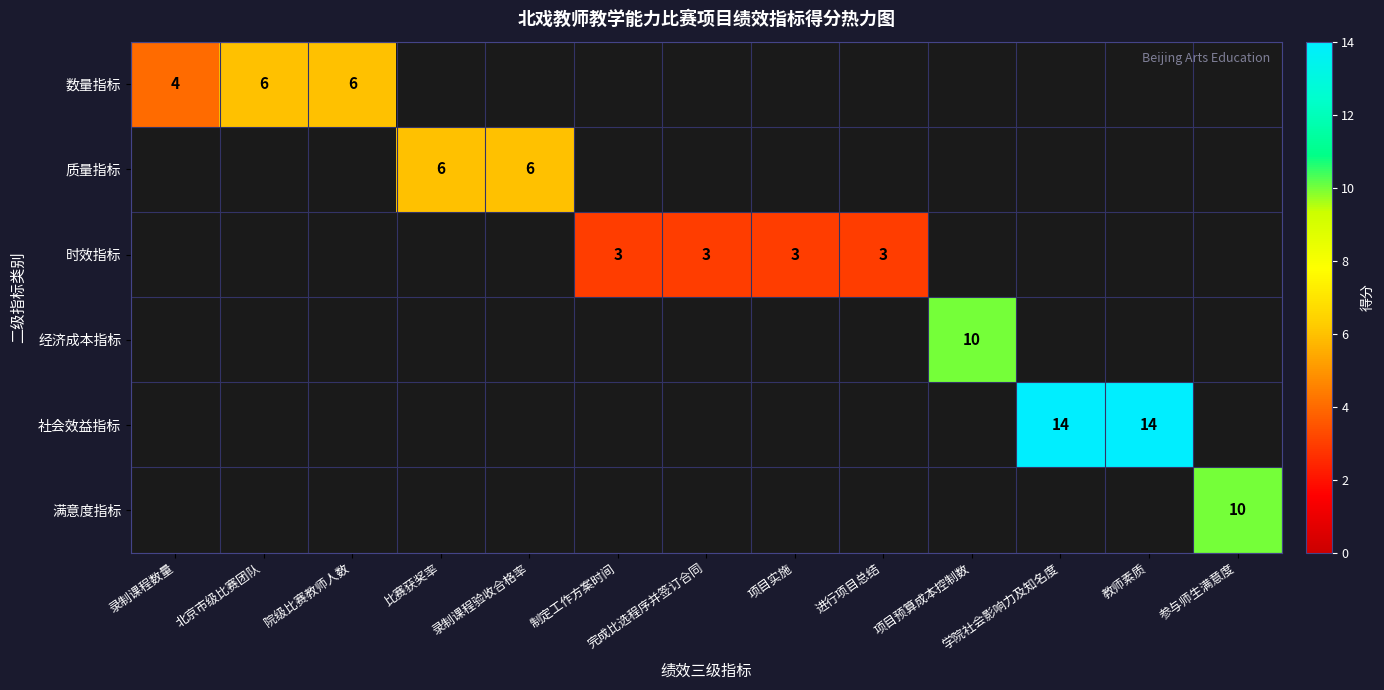

Is the value of 数量指标 at 北京市级比赛团队 greater than the value of 满意度指标 at 参与师生满意度?

No